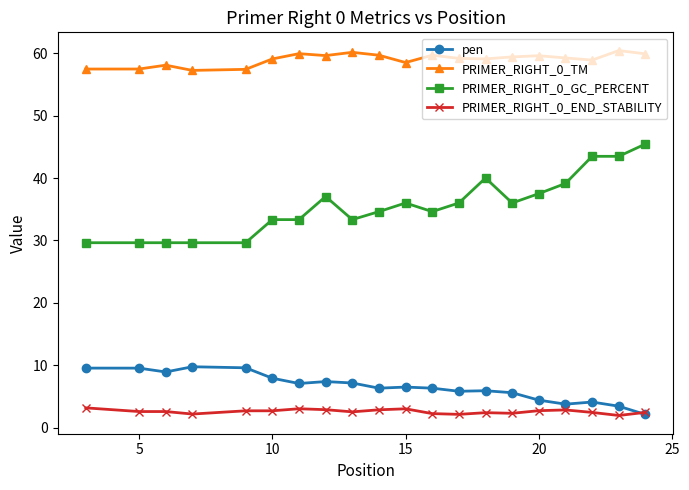

How many data points does each series have?

20